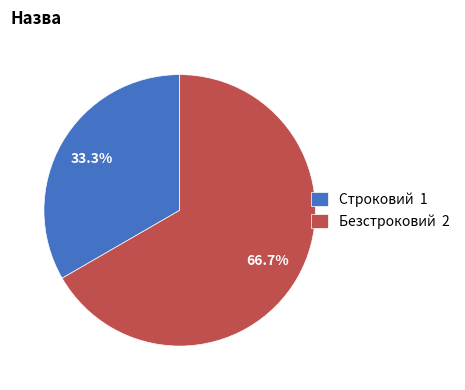

Rank the categories by value from highest to lowest.

Безстроковий, Строковий